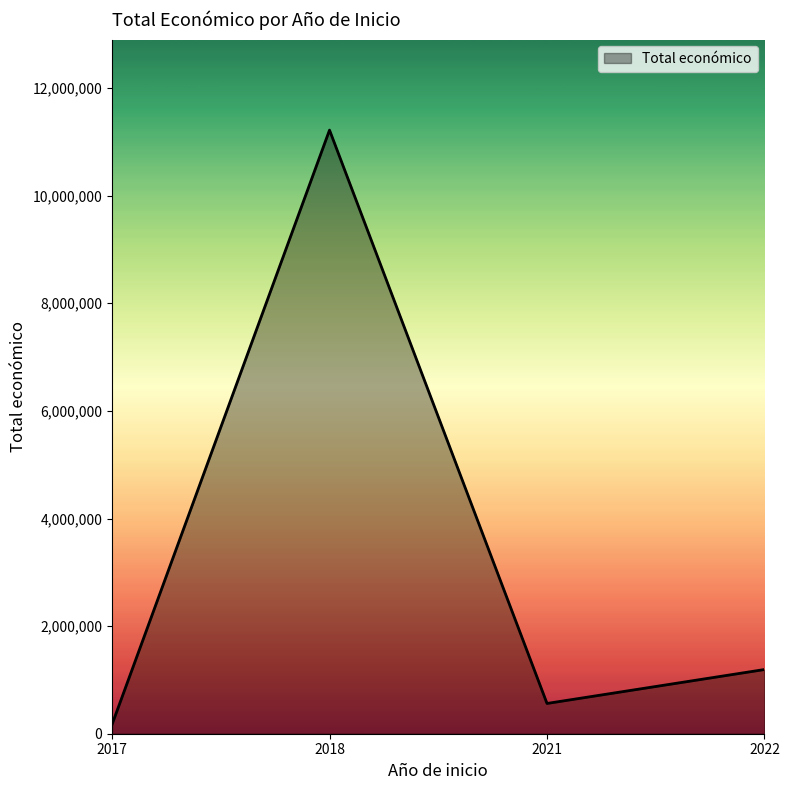

What is the greatest value displayed?

11219181